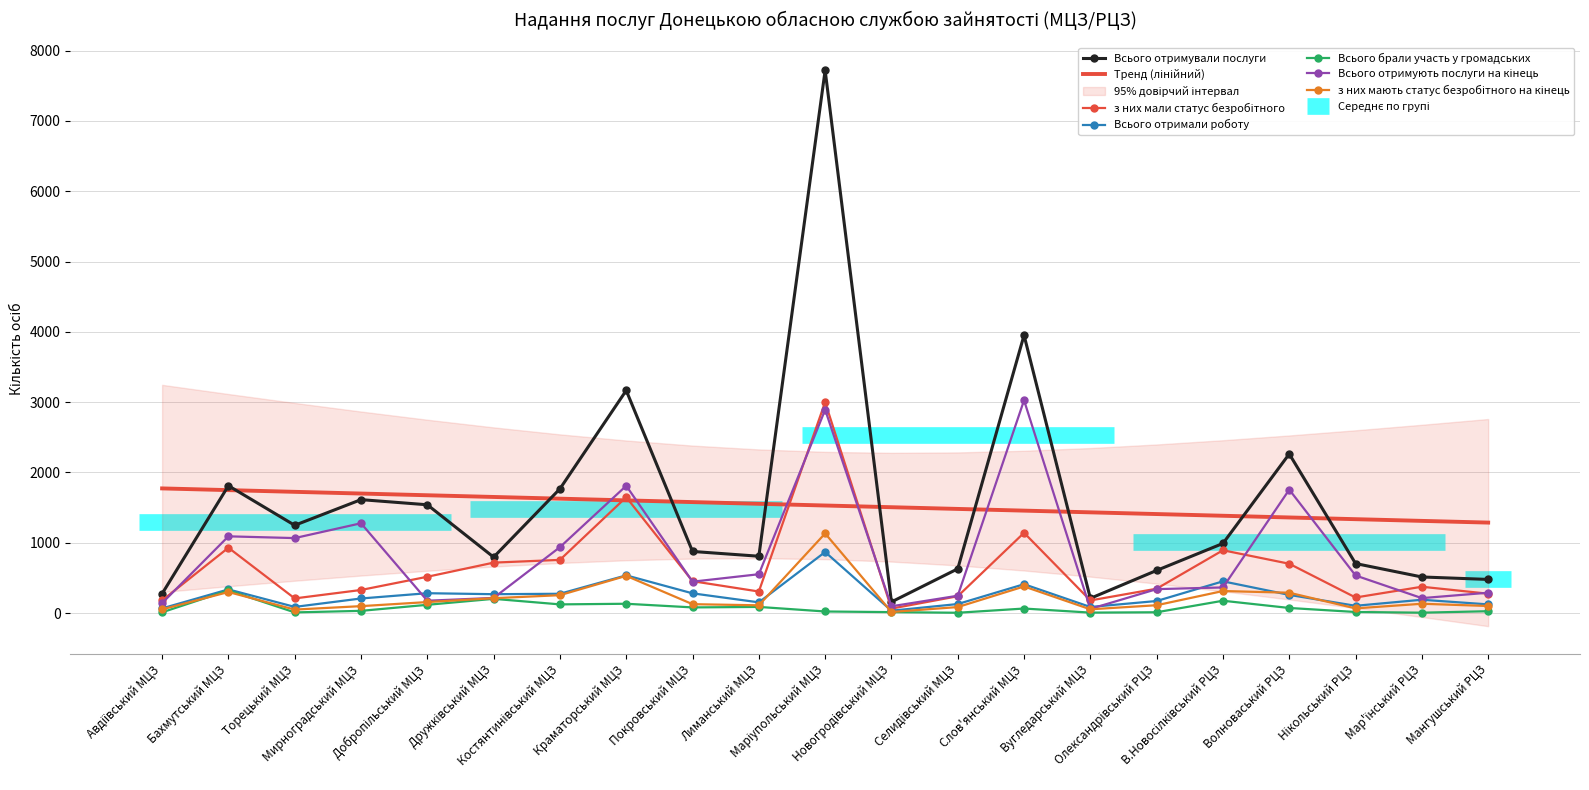

At which category is the sum across all series the highest?

Маріупольський МЦЗ